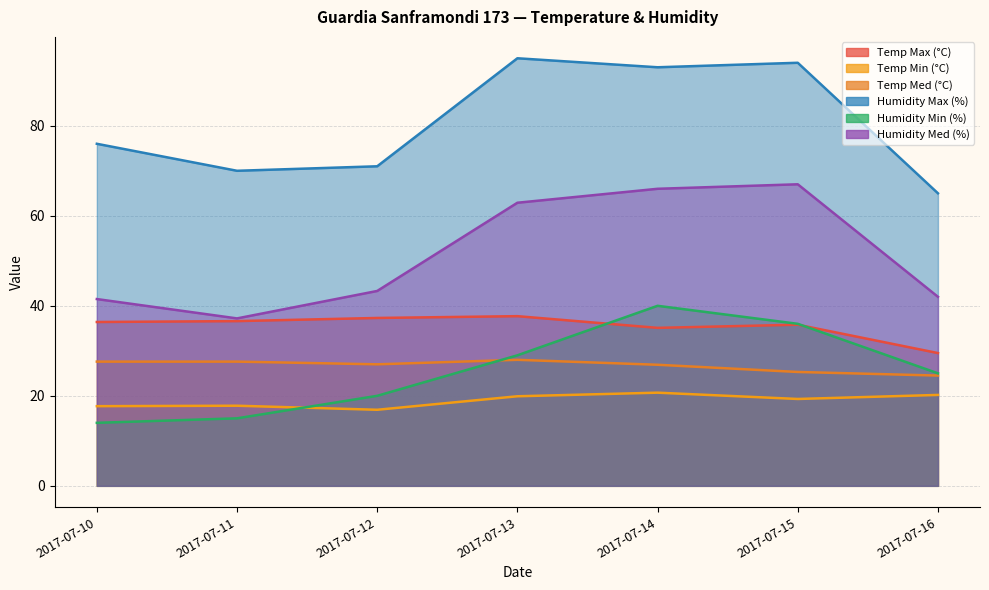

How many values in the Humidity Max (%) series are below 76?

3